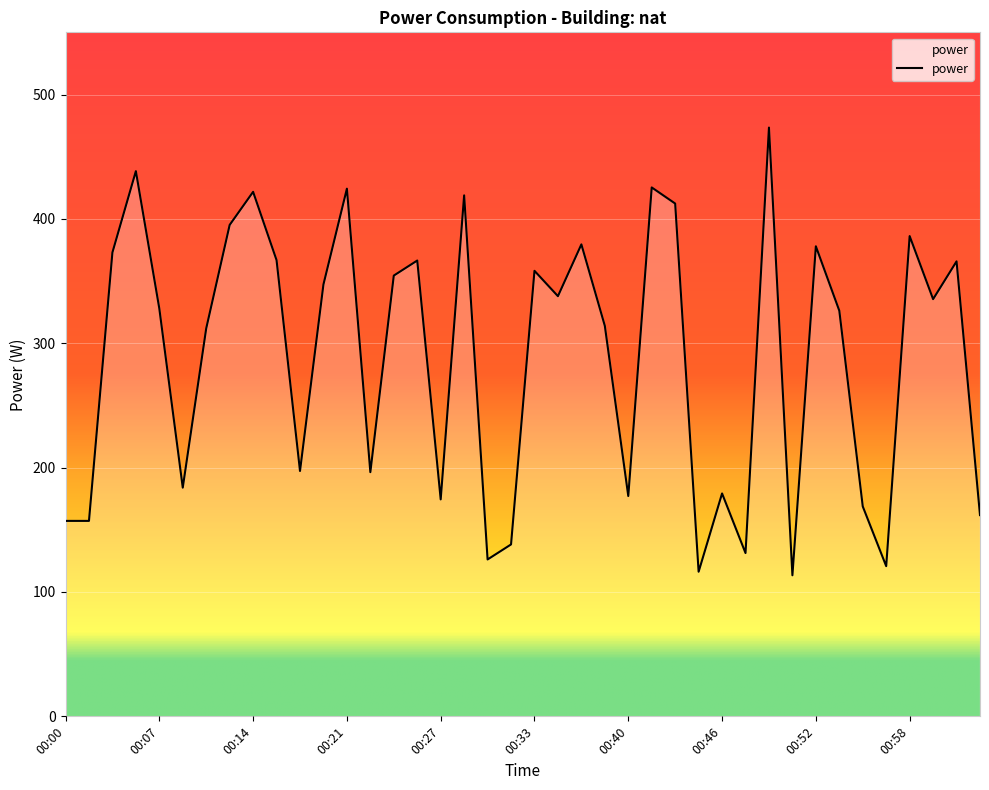

What is the difference between the maximum and minimum values?

360.0